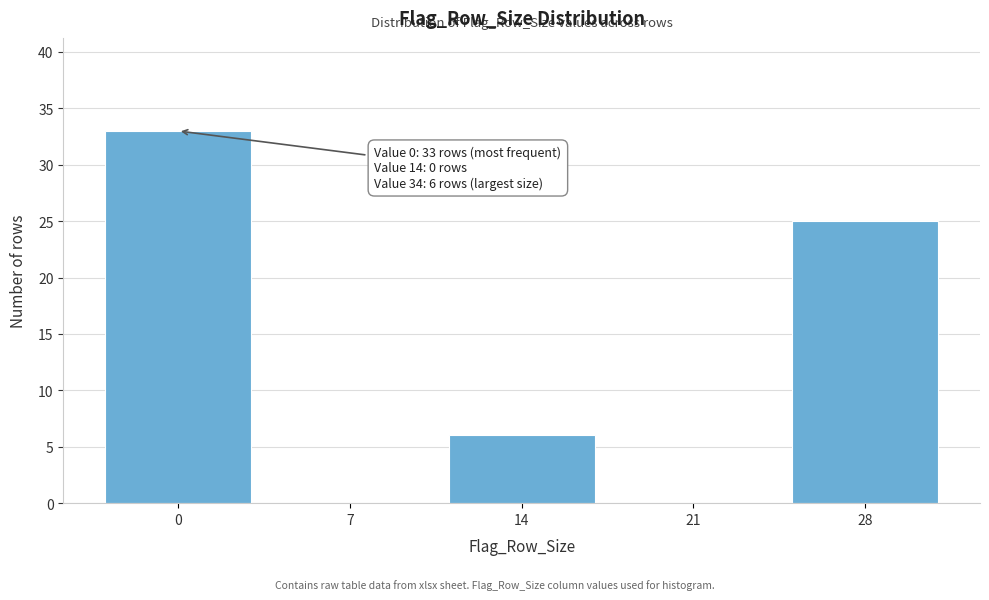

Reading left to right, transcribe all the data shown in this chart.

0=33	7=0	14=6	21=0	28=25